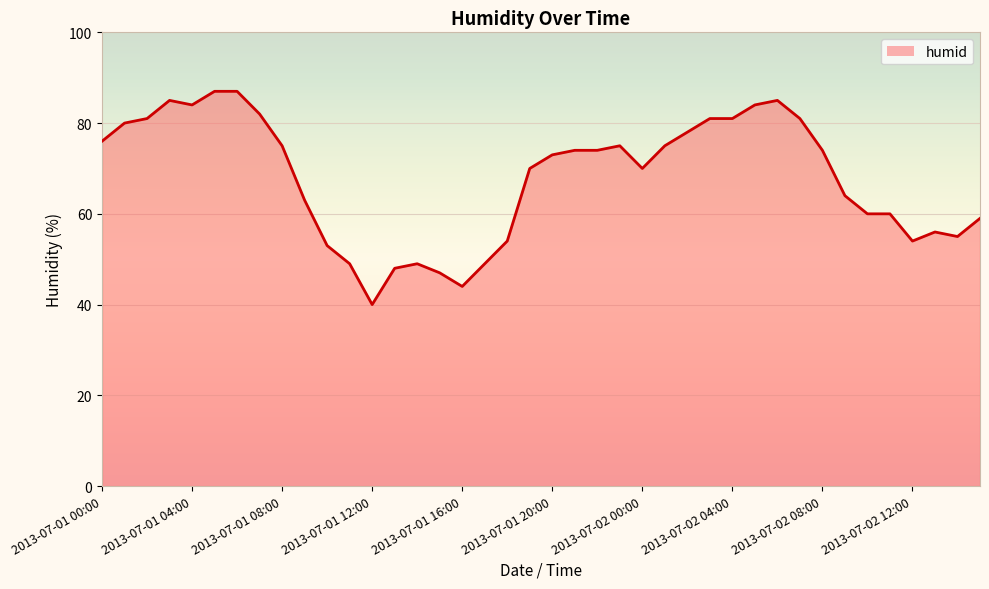

What is the difference between the maximum and minimum values?

47